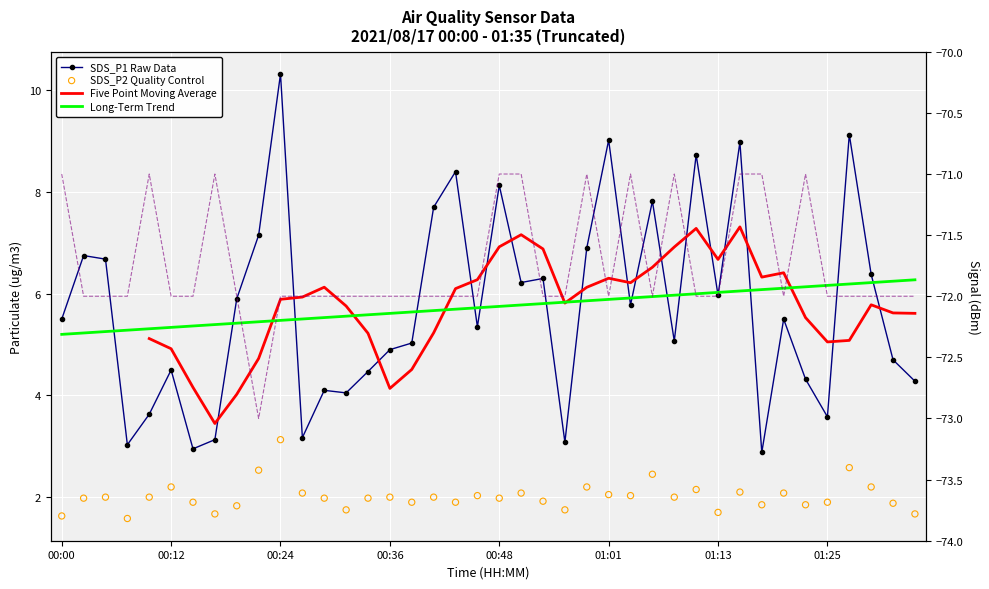

What is the total value across all series at 01:25?

-57.4